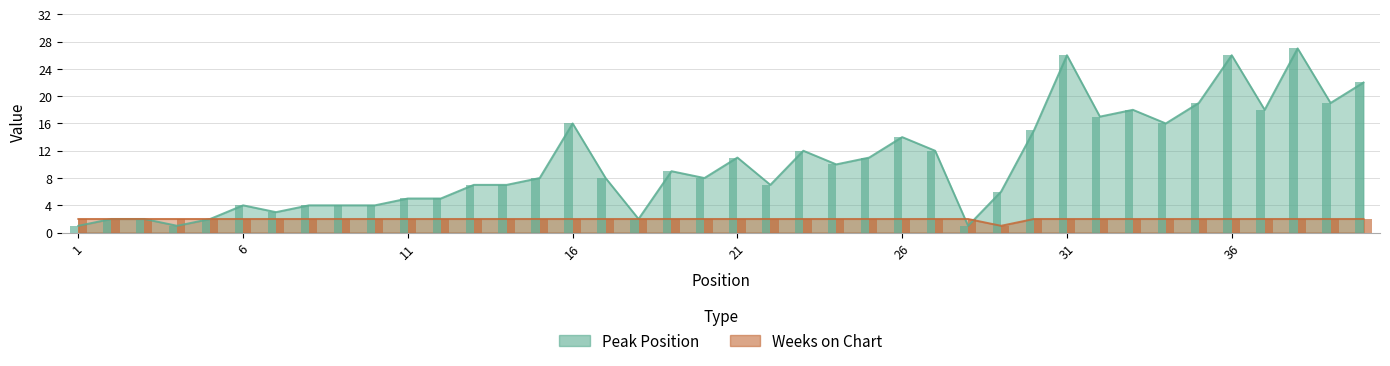

Which series has the largest total across all categories?

Peak Position